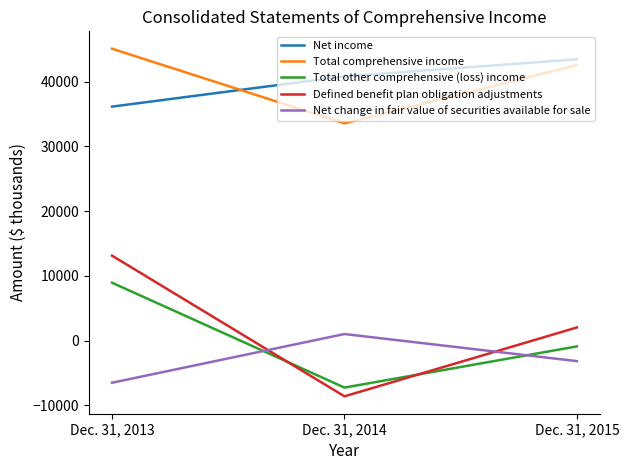

At Dec. 31, 2014, list the series in order from smallest to largest.

Defined benefit plan obligation adjustments, Total other comprehensive (loss) income, Net change in fair value of securities available for sale, Total comprehensive income, Net income